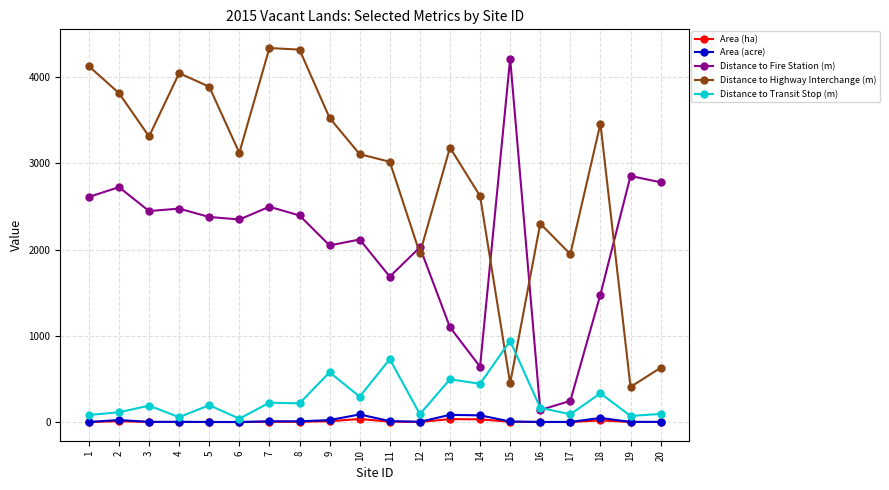

Which series has the largest range (max minus min)?

Distance to Fire Station (m)